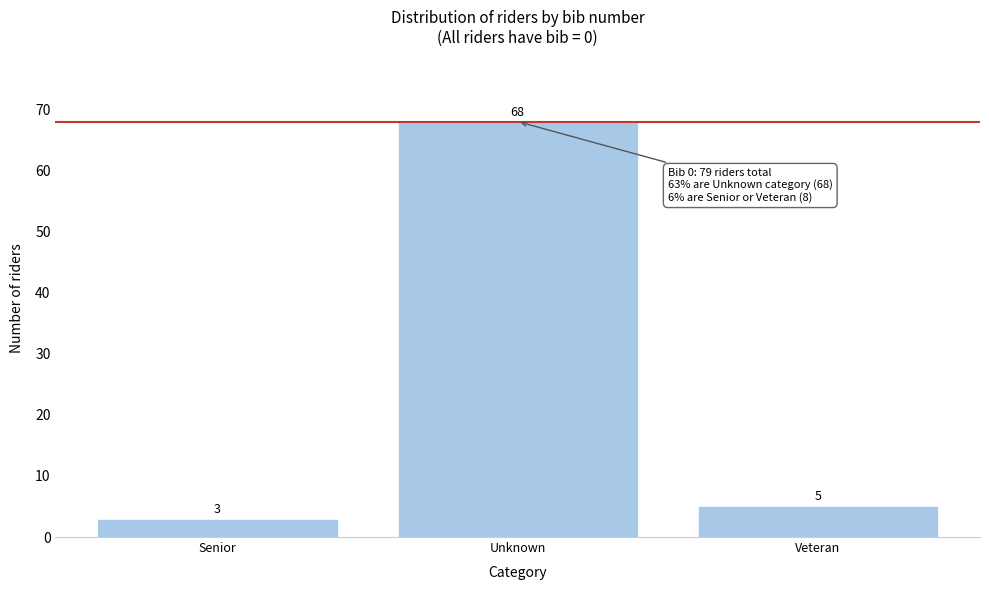

Reading right to left, extract all data points from this chart.

5	68	3